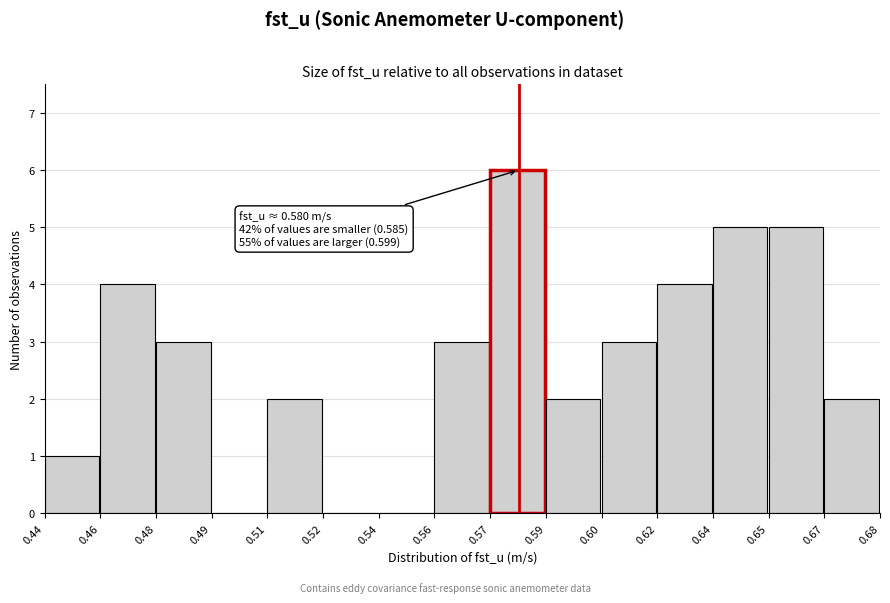

Reading left to right, list all the values displayed in this chart.

0.44=1	0.46=4	0.48=3	0.49=0	0.51=2	0.52=0	0.54=0	0.56=3	0.57=6	0.59=2	0.60=3	0.62=4	0.64=5	0.65=5	0.67=2